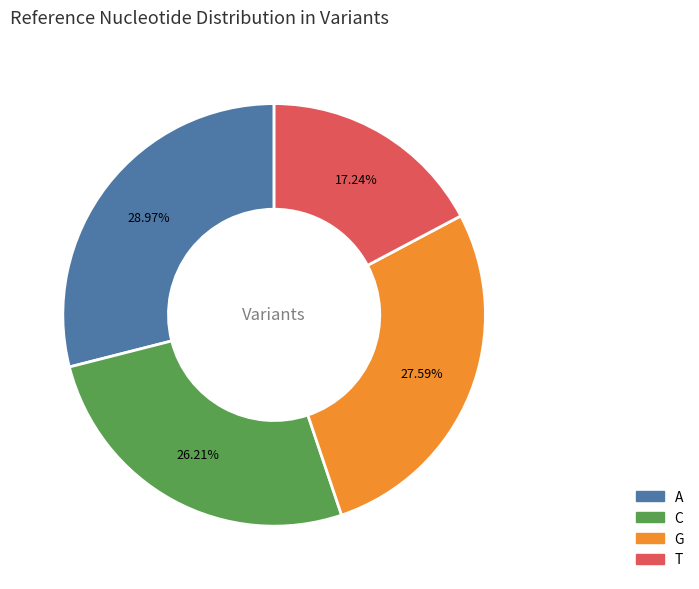

What is the smallest slice in the pie chart?

T